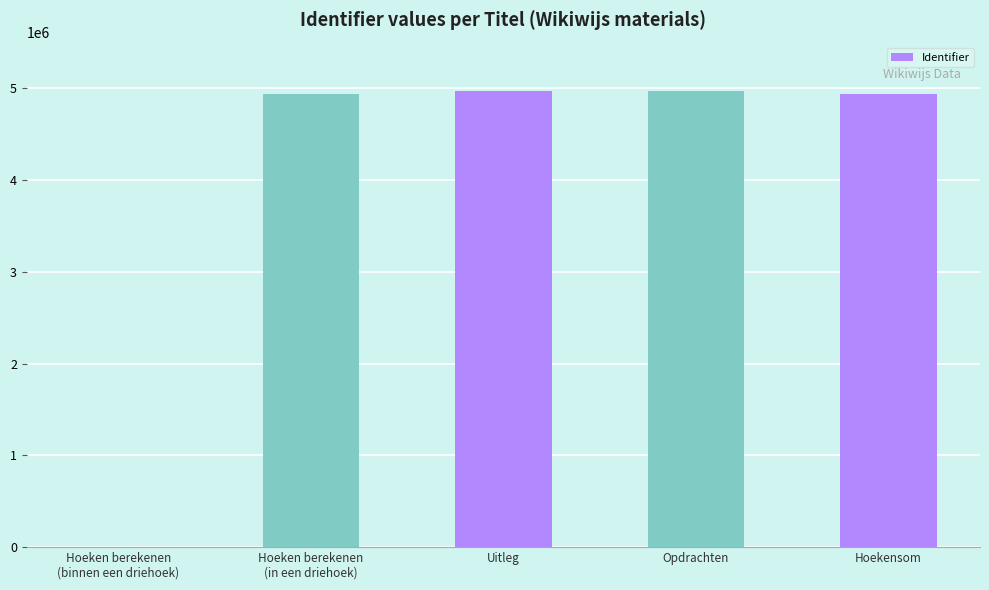

The chart shows a value of 1394211 at Hoeken berekenen
(in een driehoek). True or false?

False